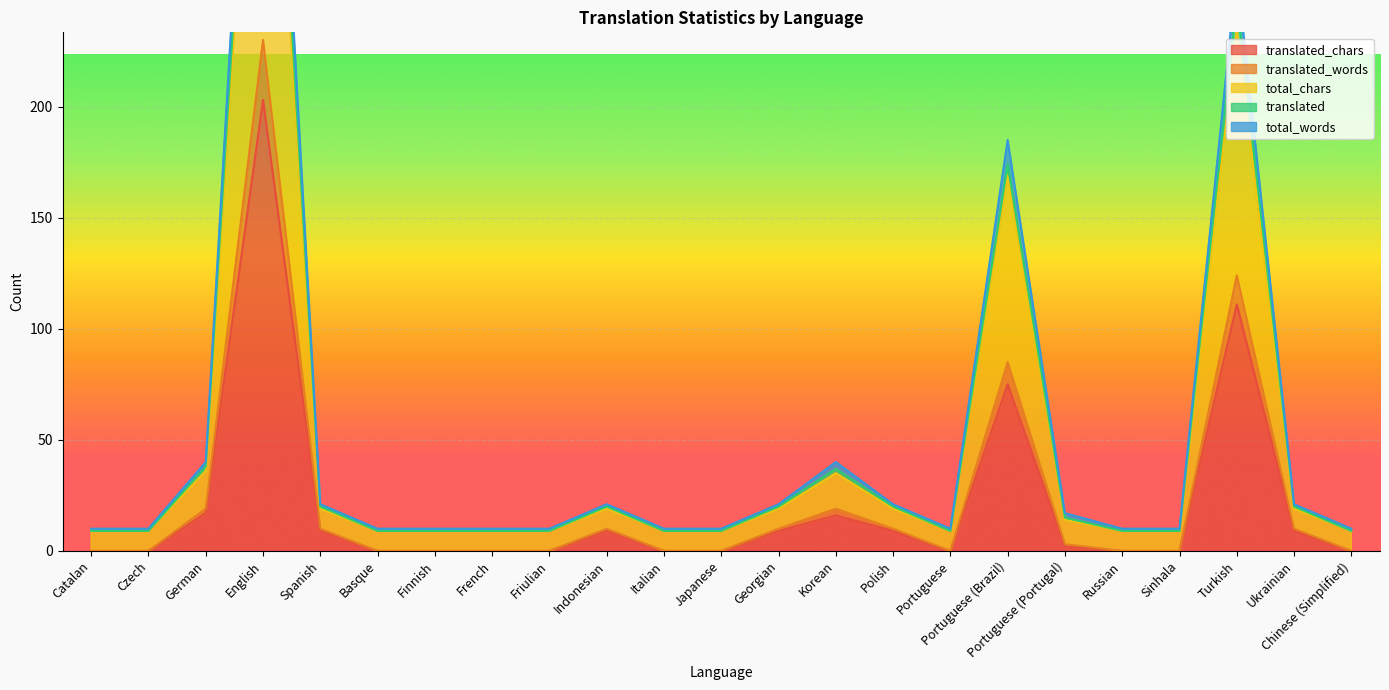

Which series has the widest spread of values?

total_words